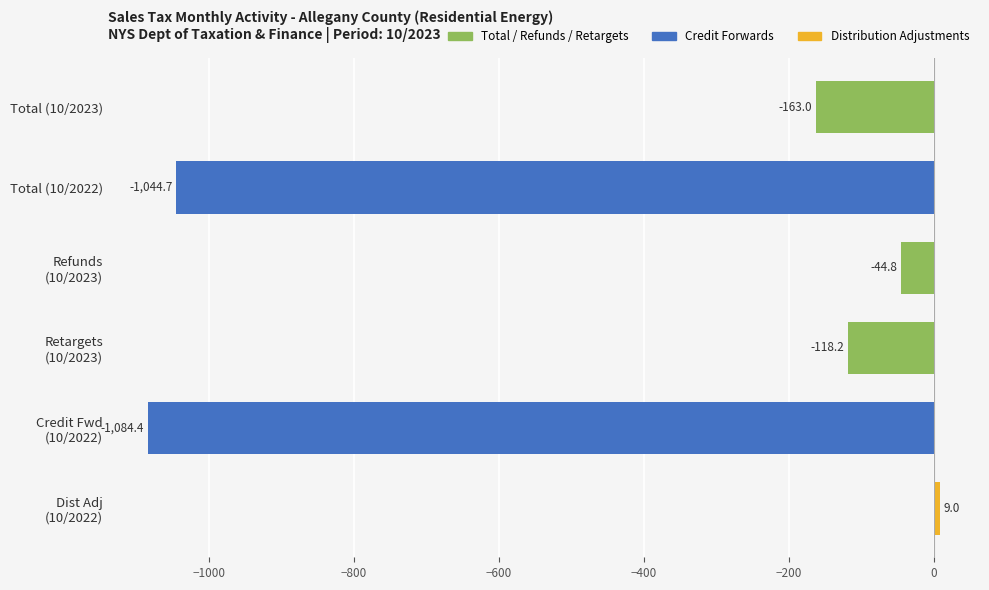

What is the smallest value displayed?

-1084.4